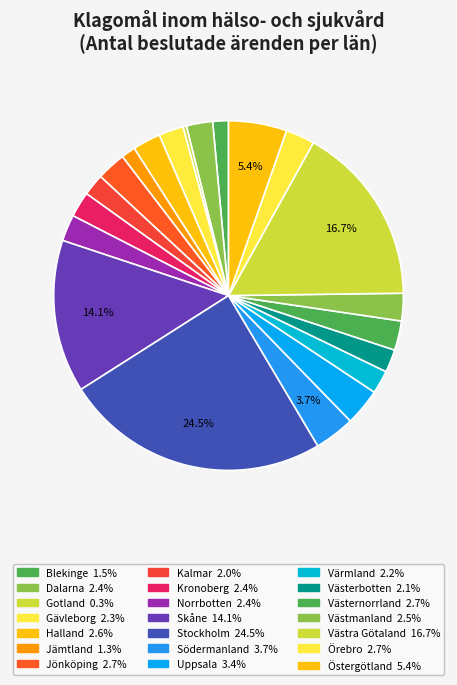

Combined, do Gävleborg and Östergötland account for over 50%?

No